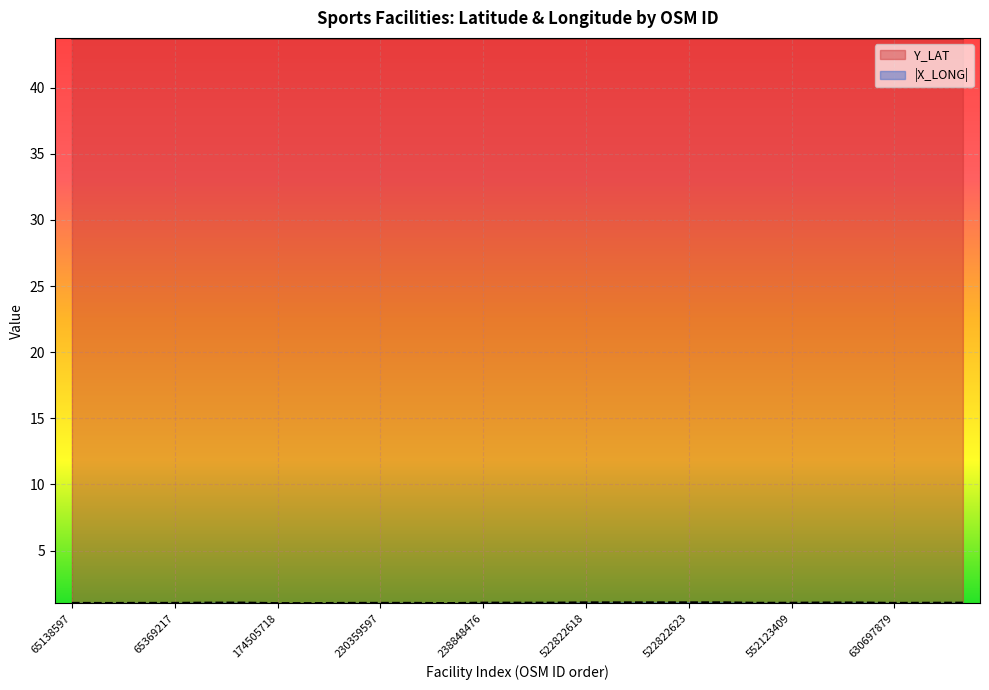

What is the value of the Y_LAT point at the 11th from the left?

43.7